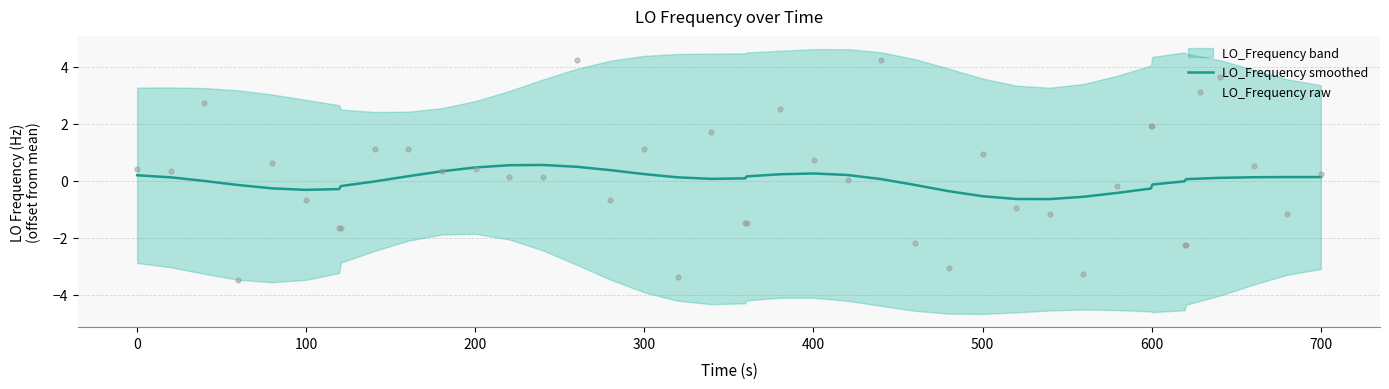

What is the minimum value for LO_Frequency smoothed?

-0.6